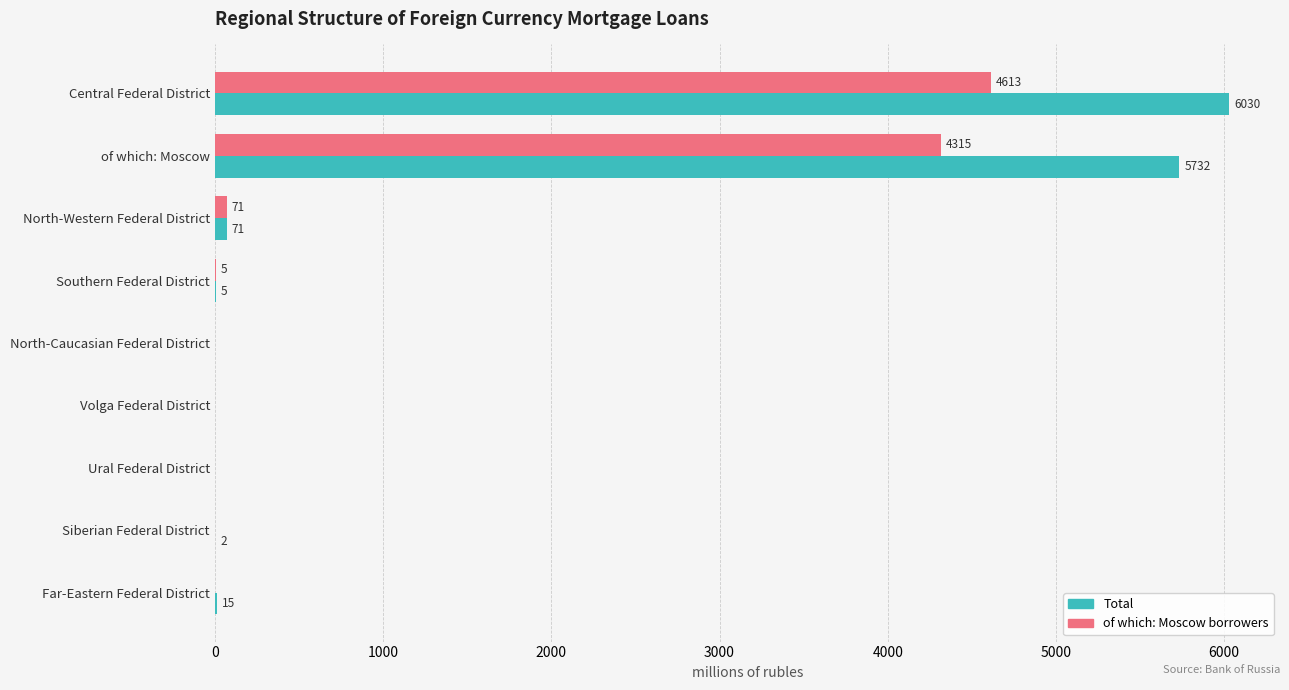

What is the approximate value of Total at North-Western Federal District, to the nearest 50?

50